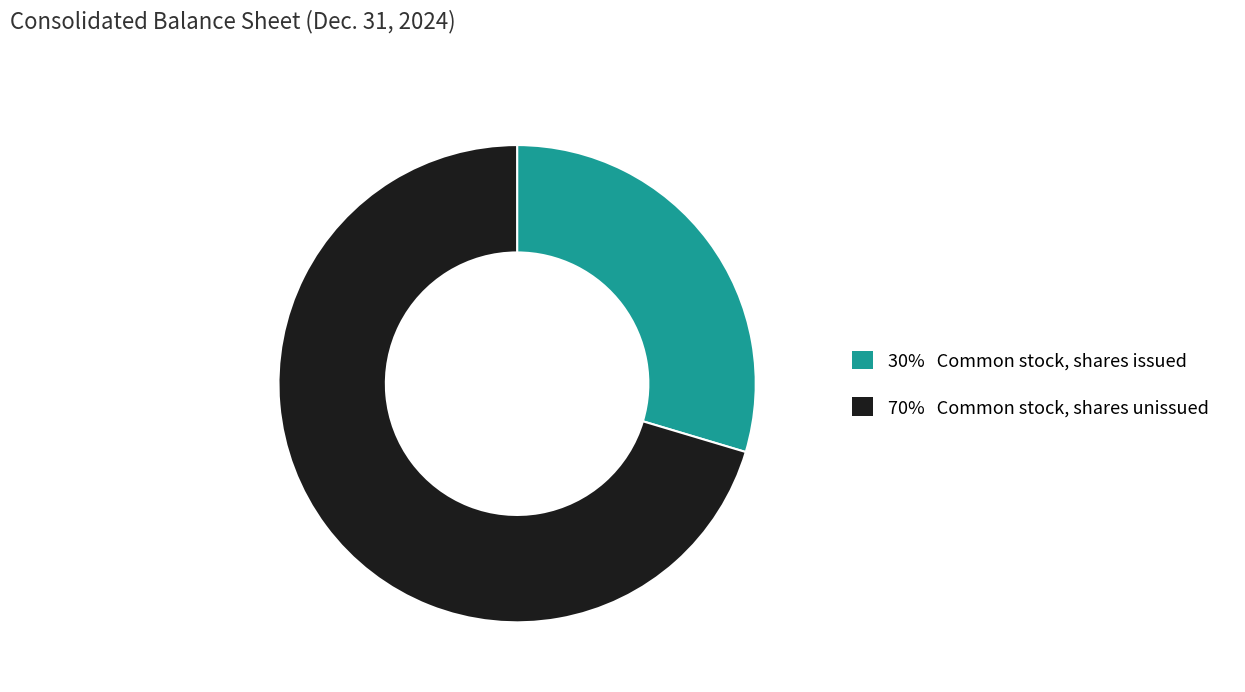

Does any single category account for the majority?

Yes